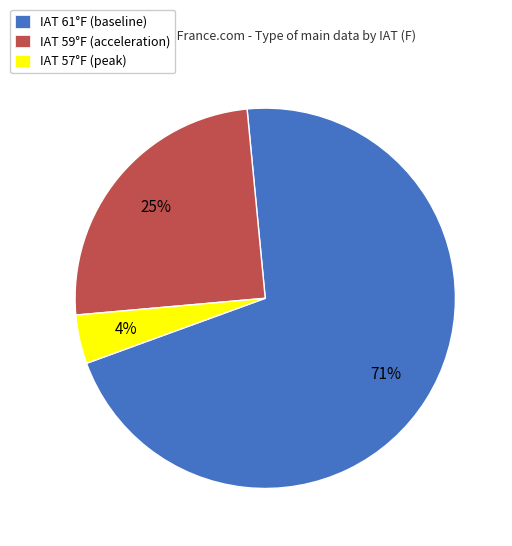

The IAT 57°F (peak) slice represents 17% of the pie. True or false?

False